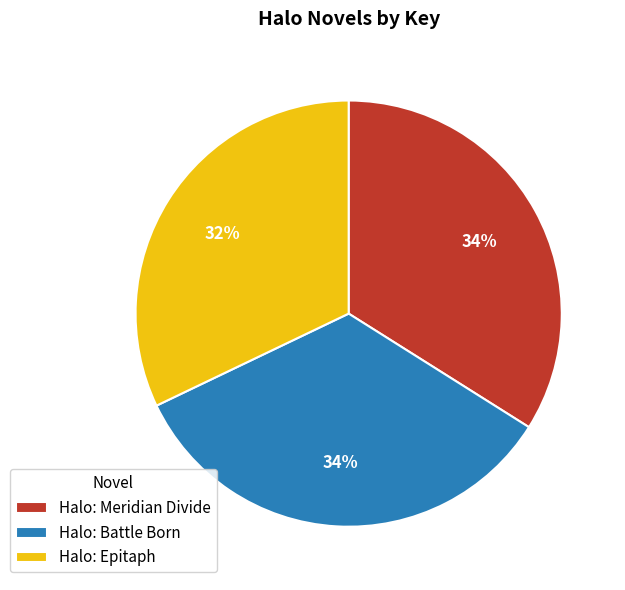

How many segments does this pie chart have?

3